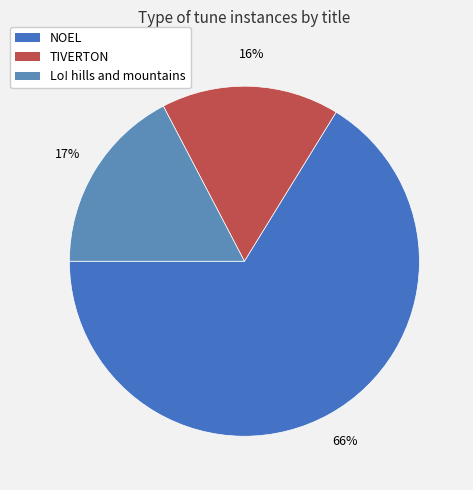

Approximately how many times larger is the value at Lo! hills and mountains compared to NOEL?

0.3